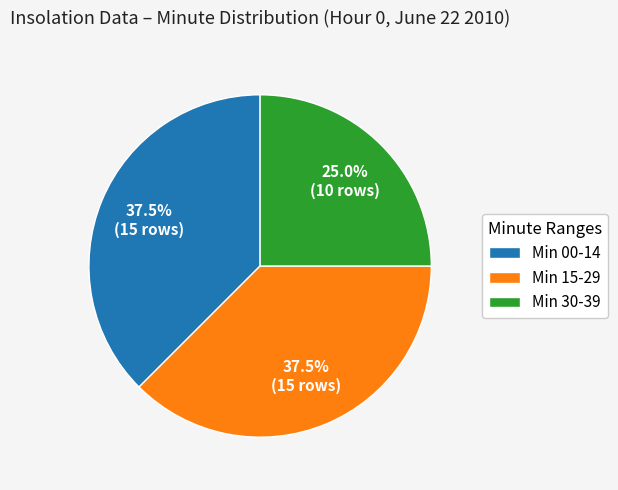

How many slices are in this pie chart?

3